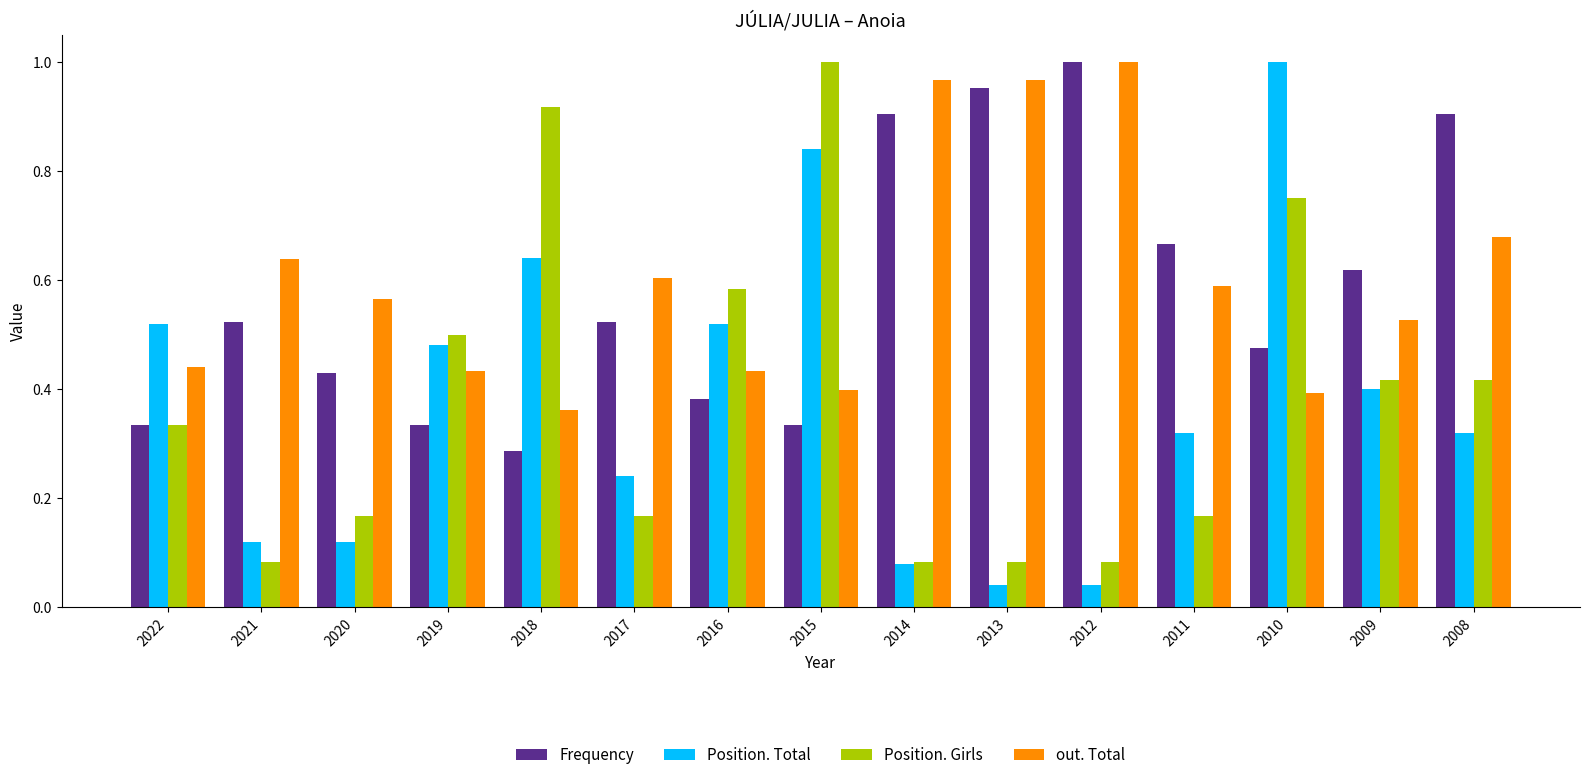

What is the sum of all Position. Girls values?

5.8